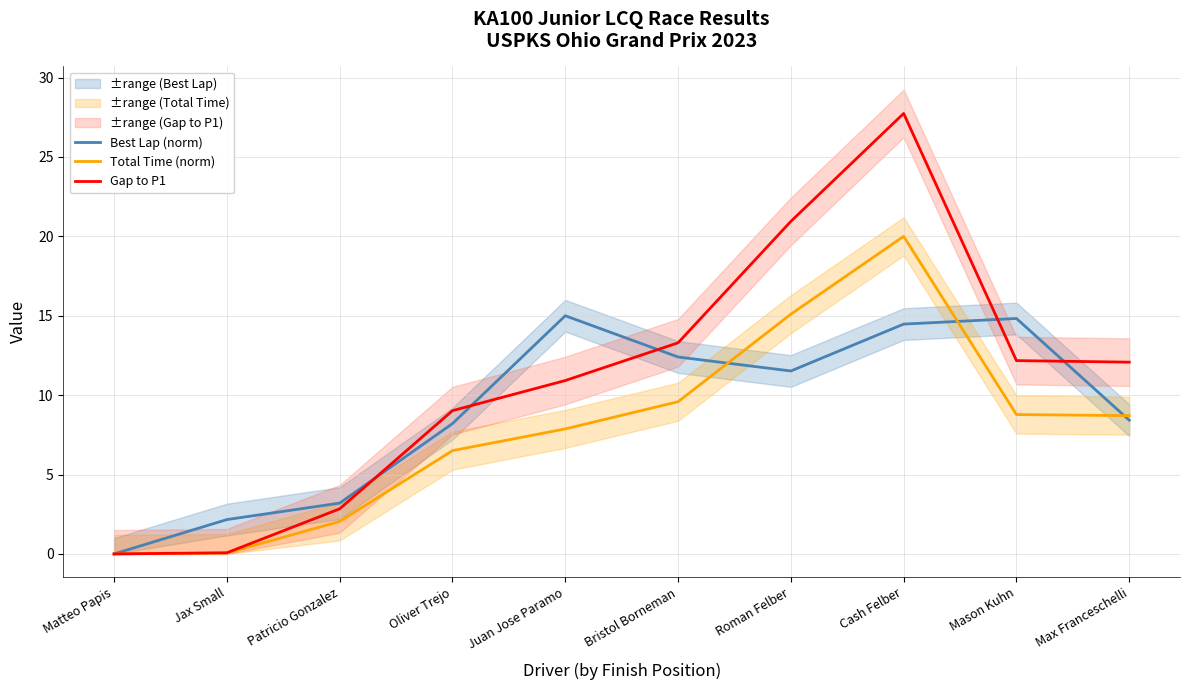

Reading left to right, extract all data points from this chart.

Best Lap (norm): Matteo Papis=0.0	Jax Small=2.2	Patricio Gonzalez=3.2	Oliver Trejo=8.2	Juan Jose Paramo=15.0	Bristol Borneman=12.4	Roman Felber=11.5	Cash Felber=14.5	Mason Kuhn=14.8	Max Franceschelli=8.4
Total Time (norm): Matteo Papis=0.0	Jax Small=0.1	Patricio Gonzalez=2.0	Oliver Trejo=6.5	Juan Jose Paramo=7.9	Bristol Borneman=9.6	Roman Felber=15.1	Cash Felber=20.0	Mason Kuhn=8.8	Max Franceschelli=8.7
Gap to P1: Matteo Papis=0.0	Jax Small=0.1	Patricio Gonzalez=2.8	Oliver Trejo=9.0	Juan Jose Paramo=10.9	Bristol Borneman=13.3	Roman Felber=20.9	Cash Felber=27.7	Mason Kuhn=12.2	Max Franceschelli=12.1